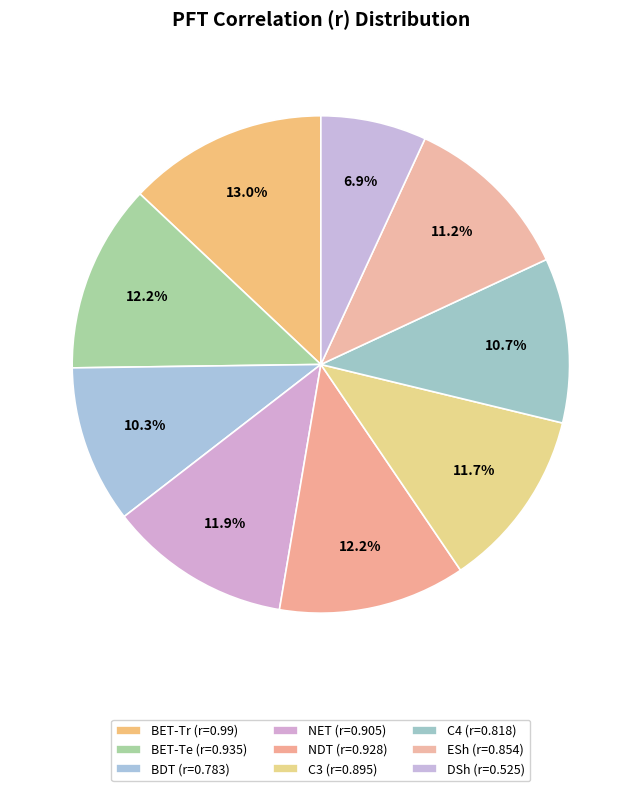

Is it true that BET-Tr is 26% of the pie?

False